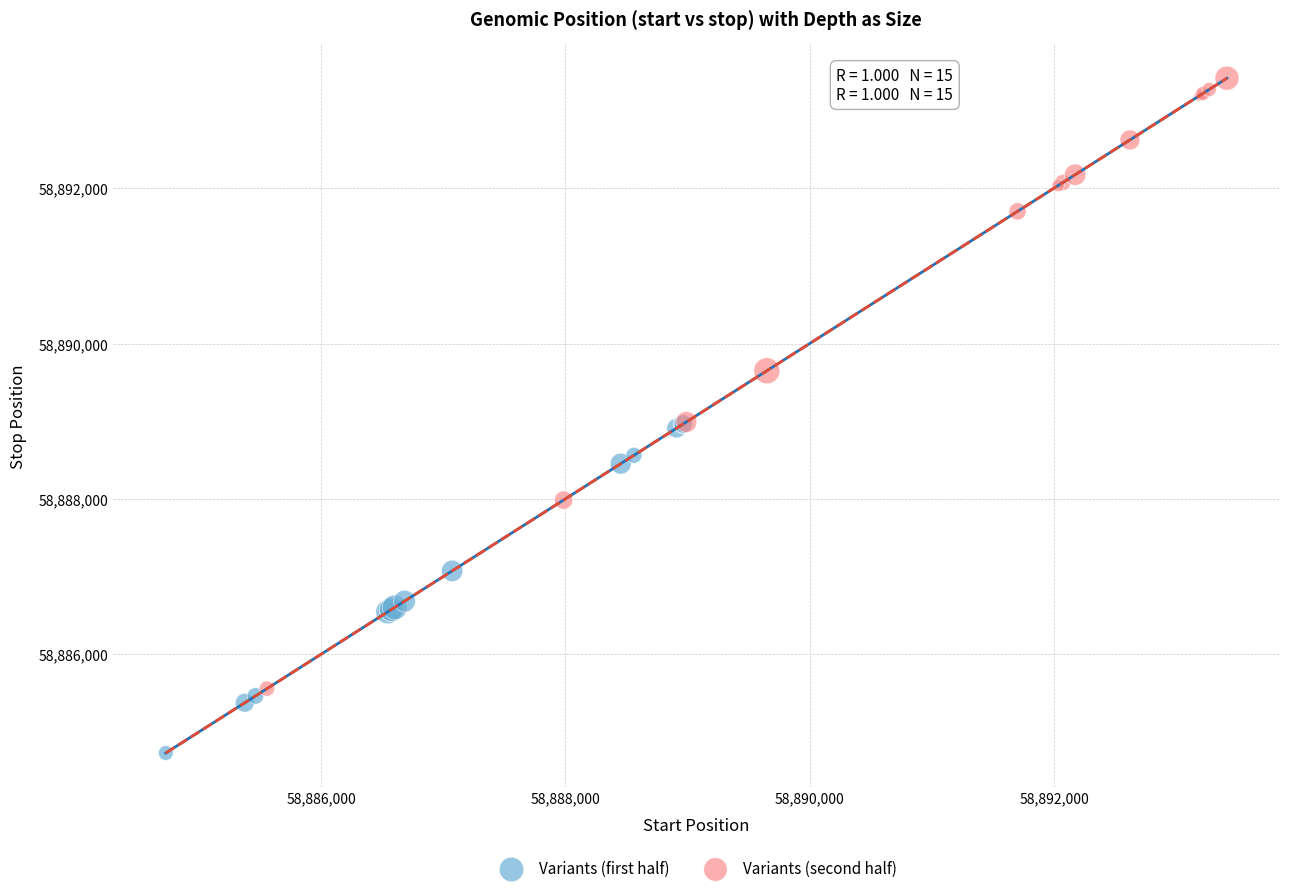

What are all the series names shown in the legend?

Variants (first half), Variants (second half)